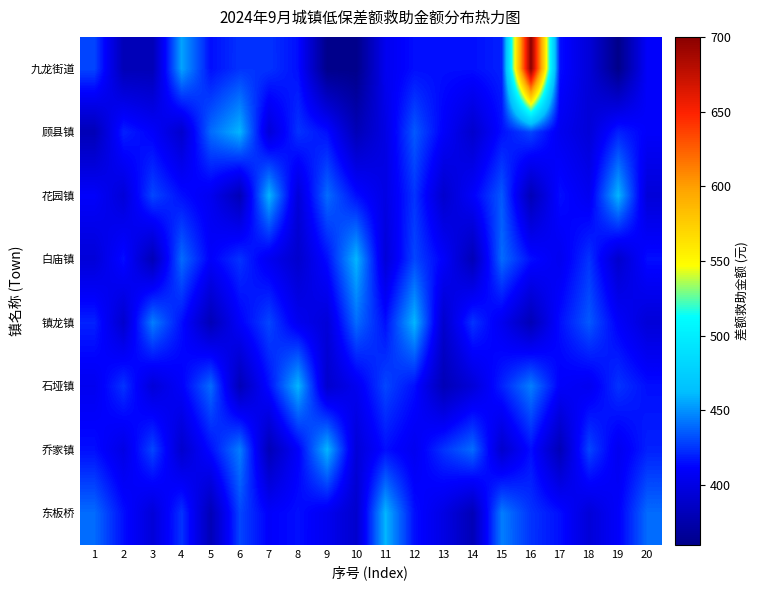

Between 3 and 16, which series saw the biggest shift?

九龙街道